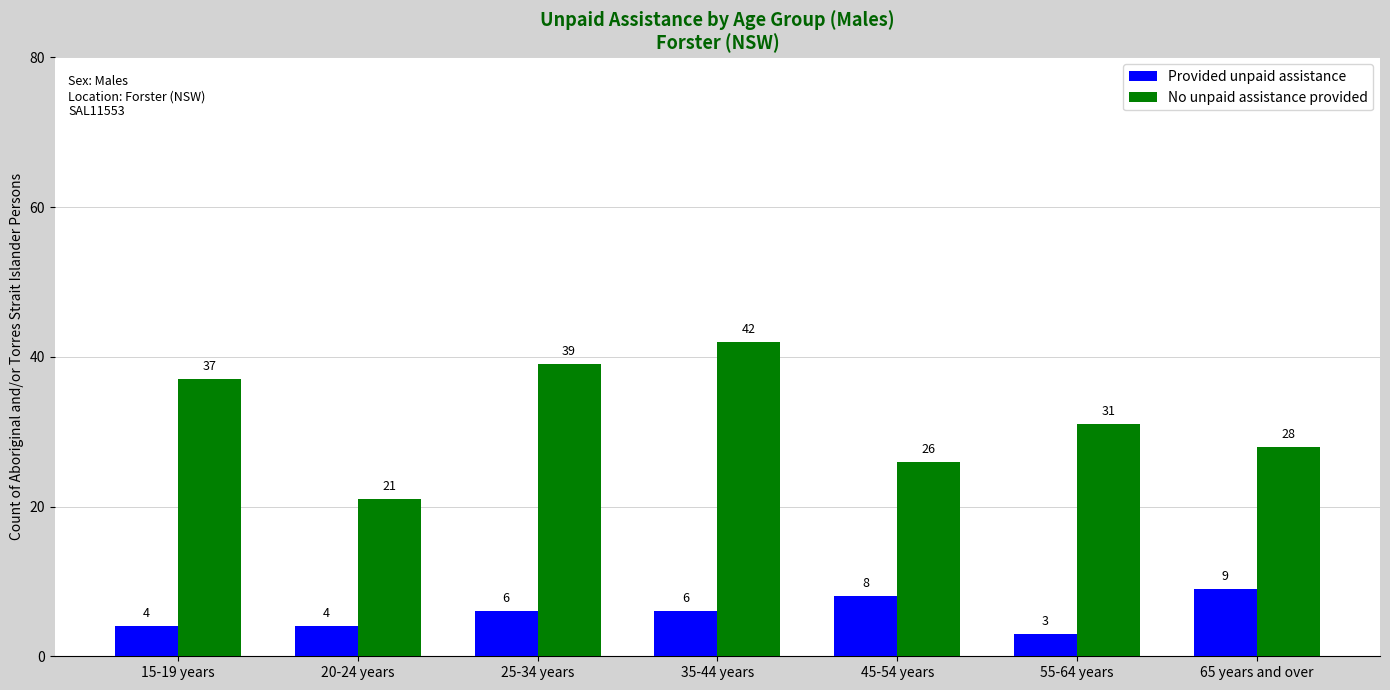

At which category is the sum across all series the highest?

35-44 years